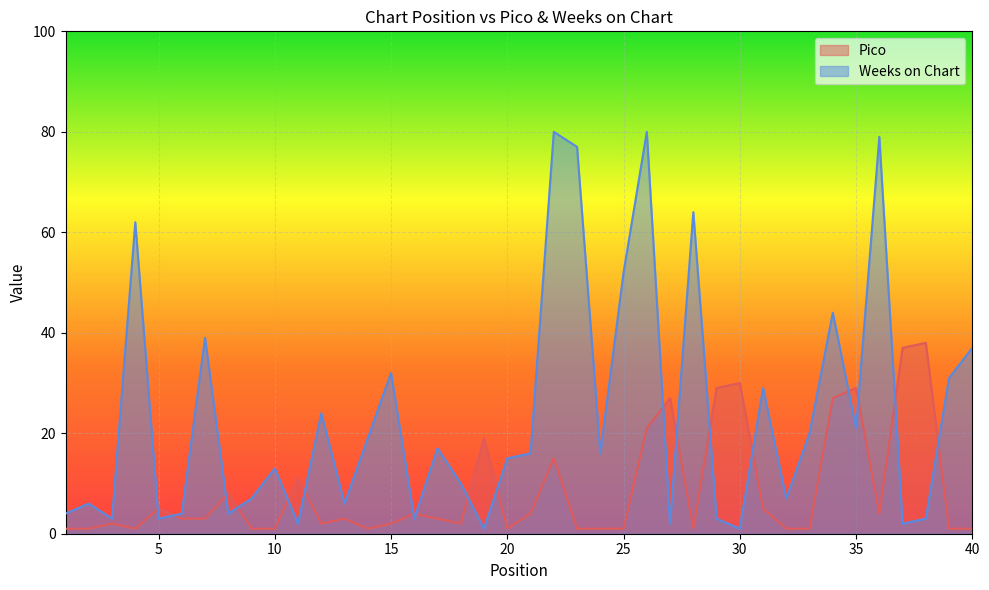

Where does the Weeks on Chart series first go above 16?

4